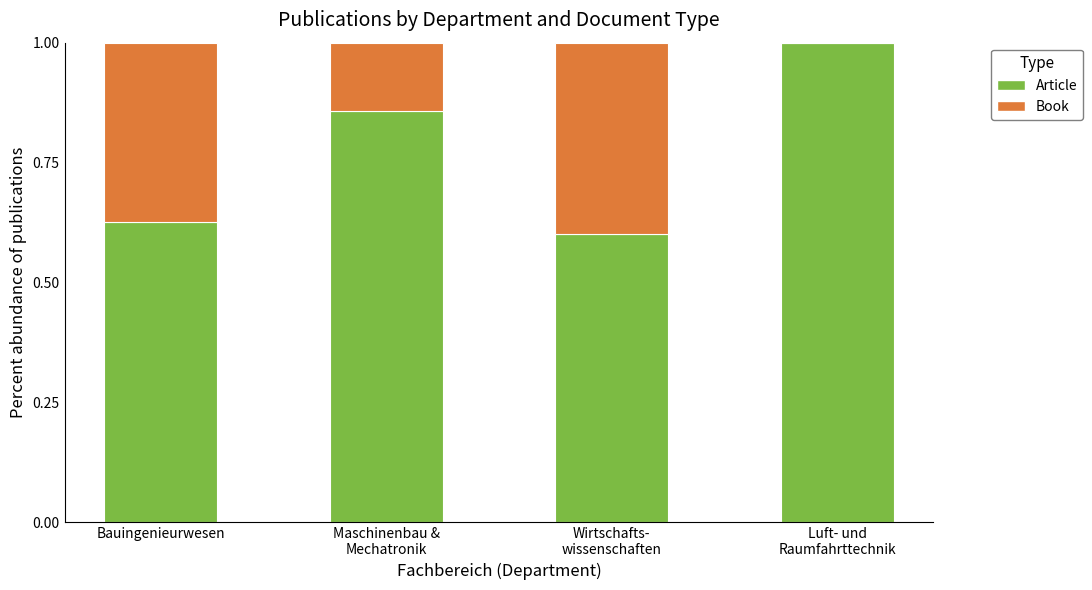

What is the total value across all series at Bauingenieurwesen?

1.0